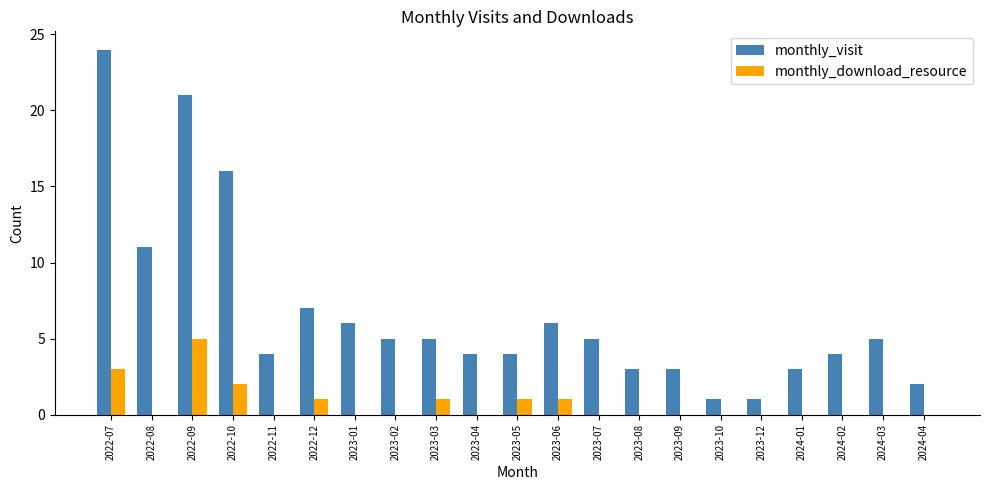

Reading left to right, what are all the values shown in this chart?

monthly_visit: 24	11	21	16	4	7	6	5	5	4	4	6	5	3	3	1	1	3	4	5	2
monthly_download_resource: 3	0	5	2	0	1	0	0	1	0	1	1	0	0	0	0	0	0	0	0	0